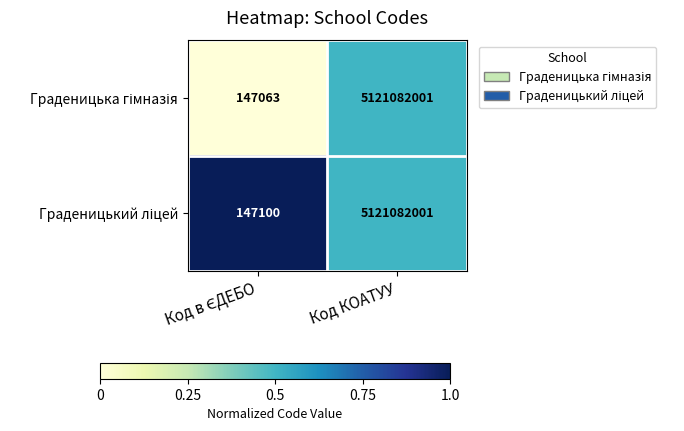

What is the total value across all series at Код КОАТУУ?

10242164002